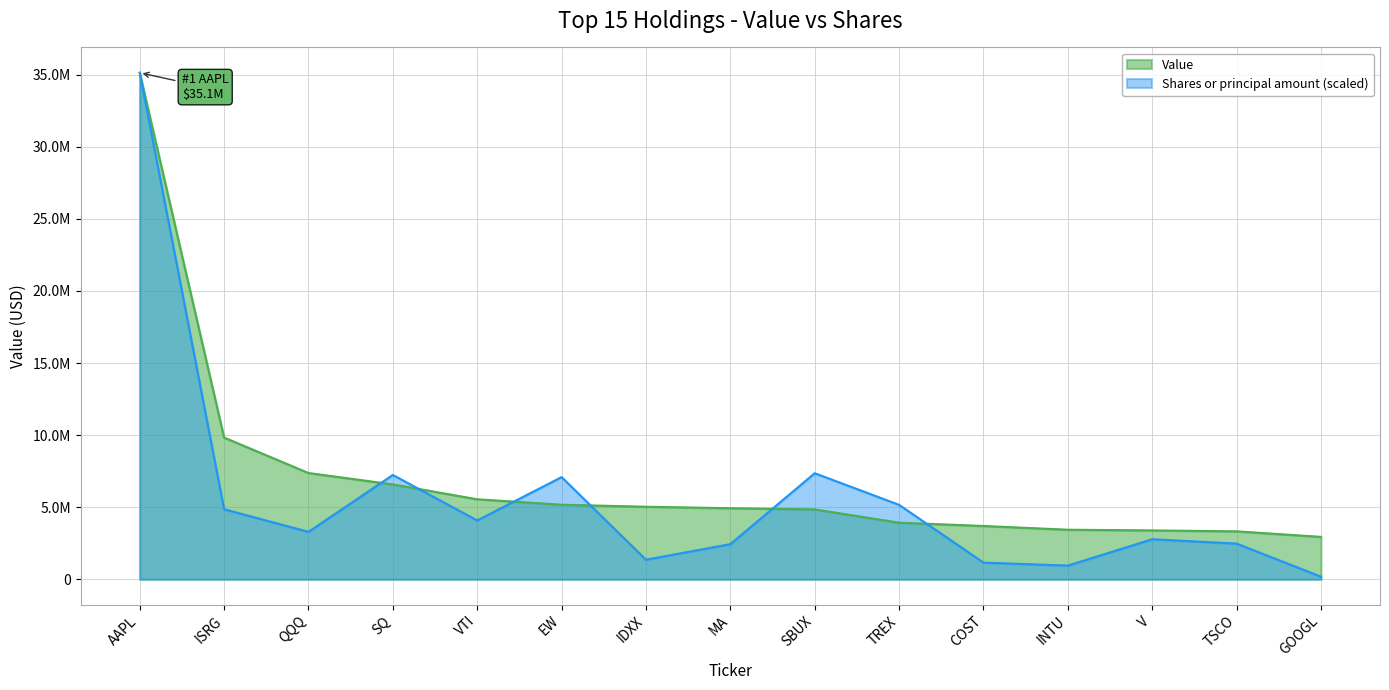

Reading right to left, transcribe all the data shown in this chart.

Value: 2940000.0	3325000.0	3388000.0	3437000.0	3697000.0	3926000.0	4846000.0	4928000.0	5031000.0	5170000.0	5548000.0	6581000.0	7370000.0	9829000.0	35134000.0
Shares or principal amount: 180231.7	2474768.1	2775746.2	948924.5	1156501.7	5163328.2	7356295.6	2435170.4	1356621.1	7086569.5	4080162.2	7235194.0	3289273.4	4857555.8	35134000.0